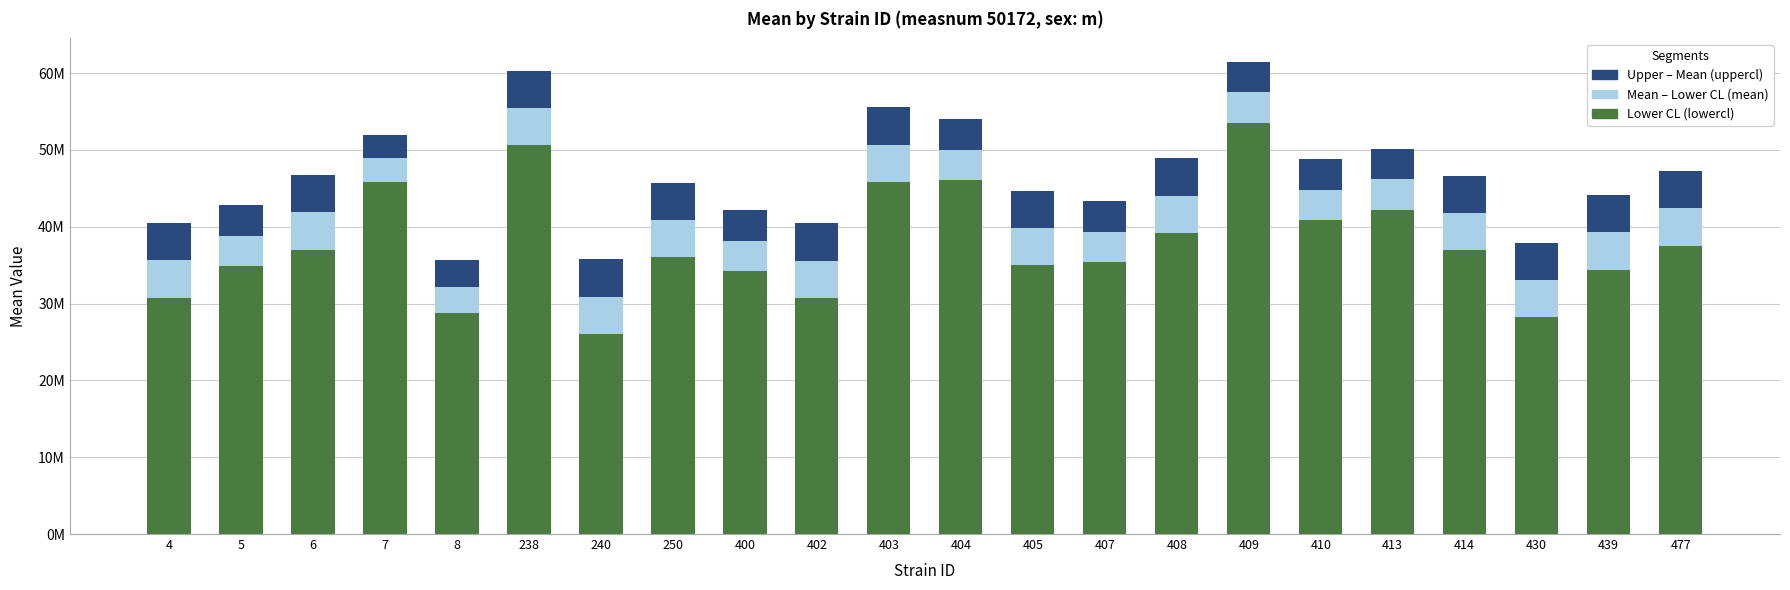

Are the bars horizontal?

No